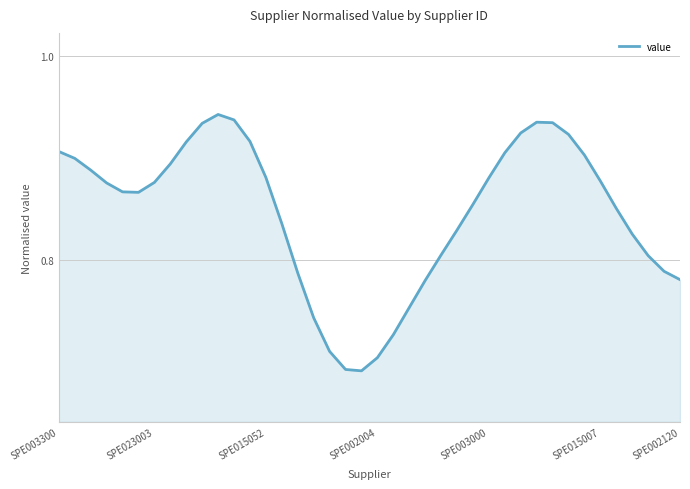

Count the values in the range 0 to 1.

40